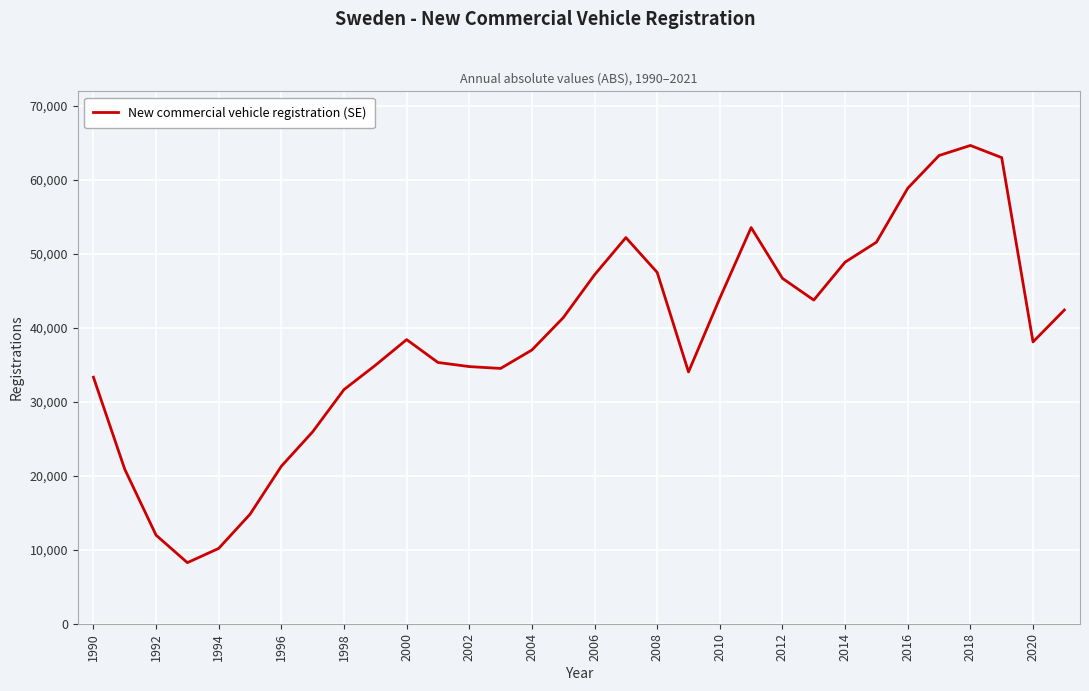

What is the greatest value displayed?

64681